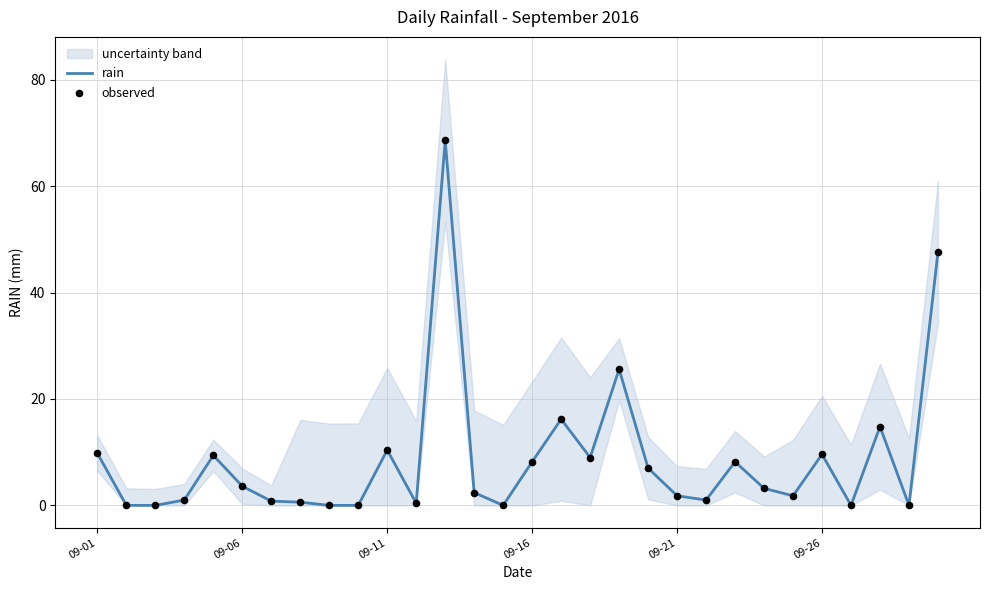

Which series contains the lowest Y value?

rain